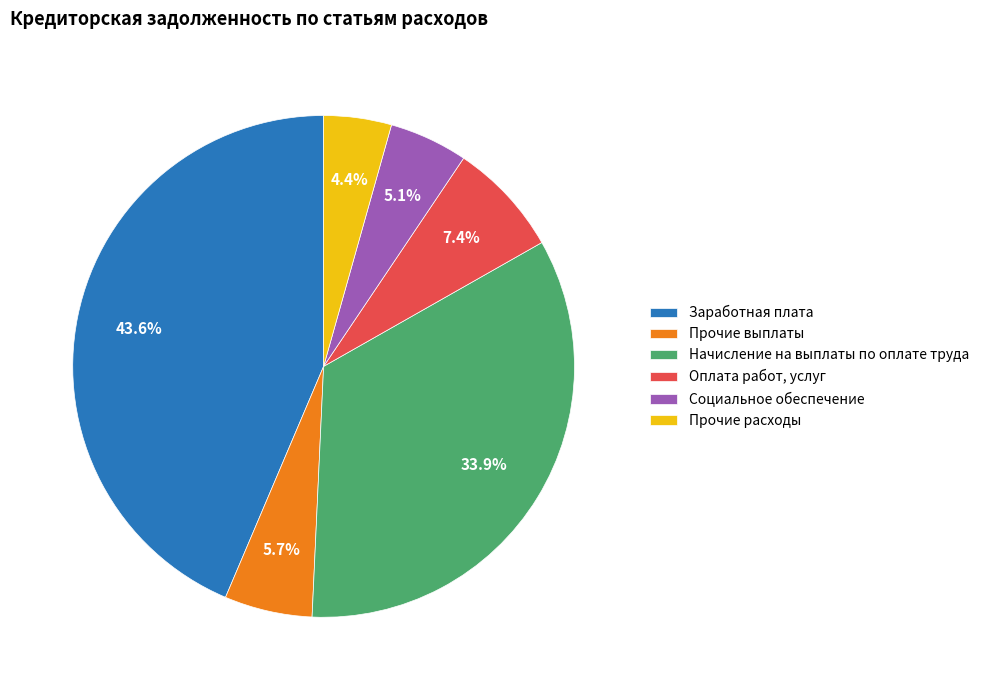

Is it true that Оплата работ, услуг is 13% of the pie?

False